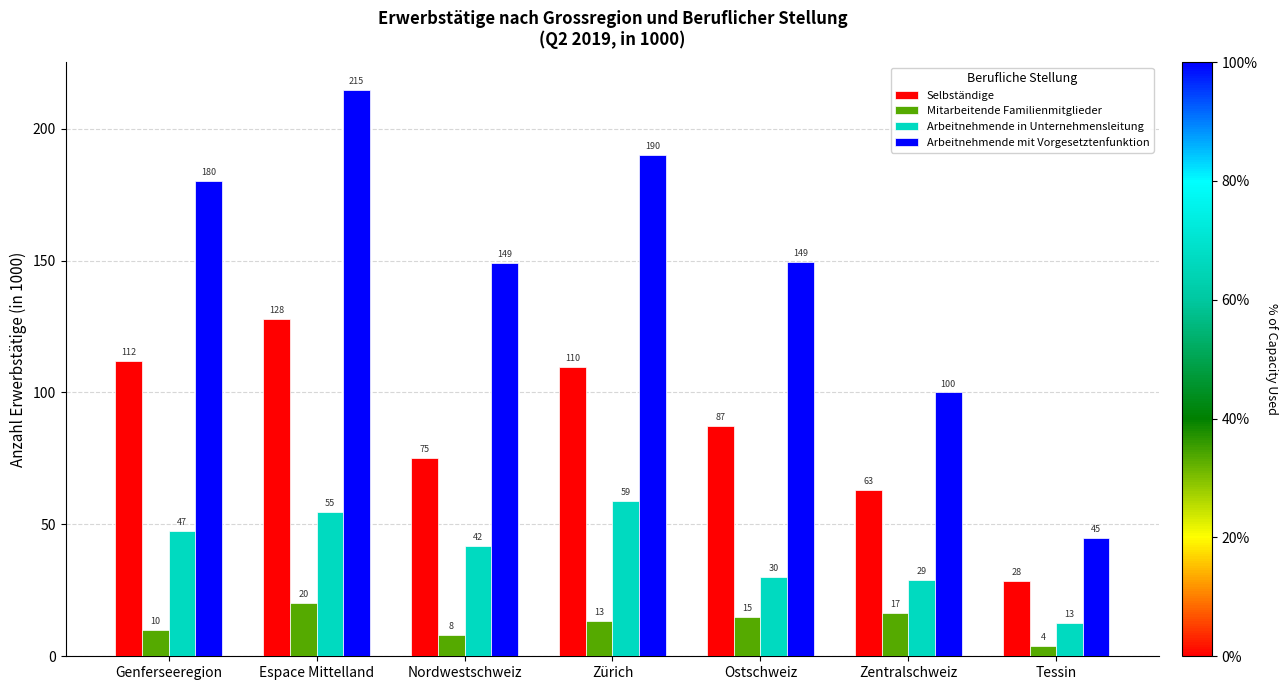

Rank the series by their average value, from highest to lowest.

Arbeitnehmende mit Vorgesetztenfunktion, Selbständige, Arbeitnehmende in Unternehmensleitung, Mitarbeitende Familienmitglieder